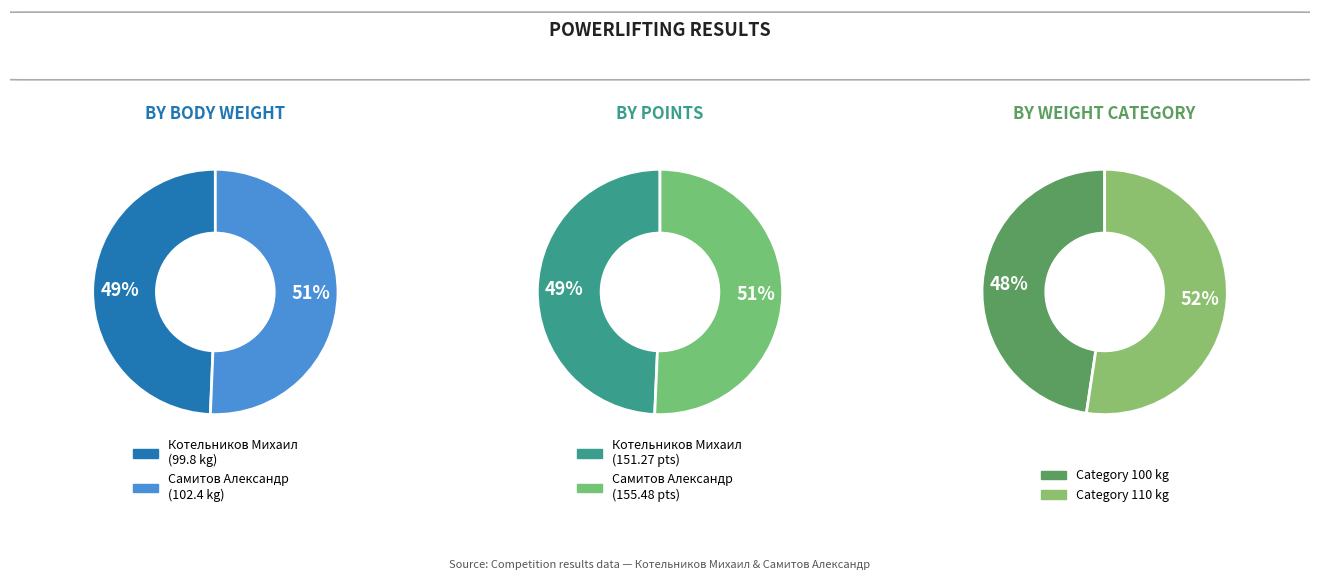

Does Самитов Александр represent more than half of the total?

Yes